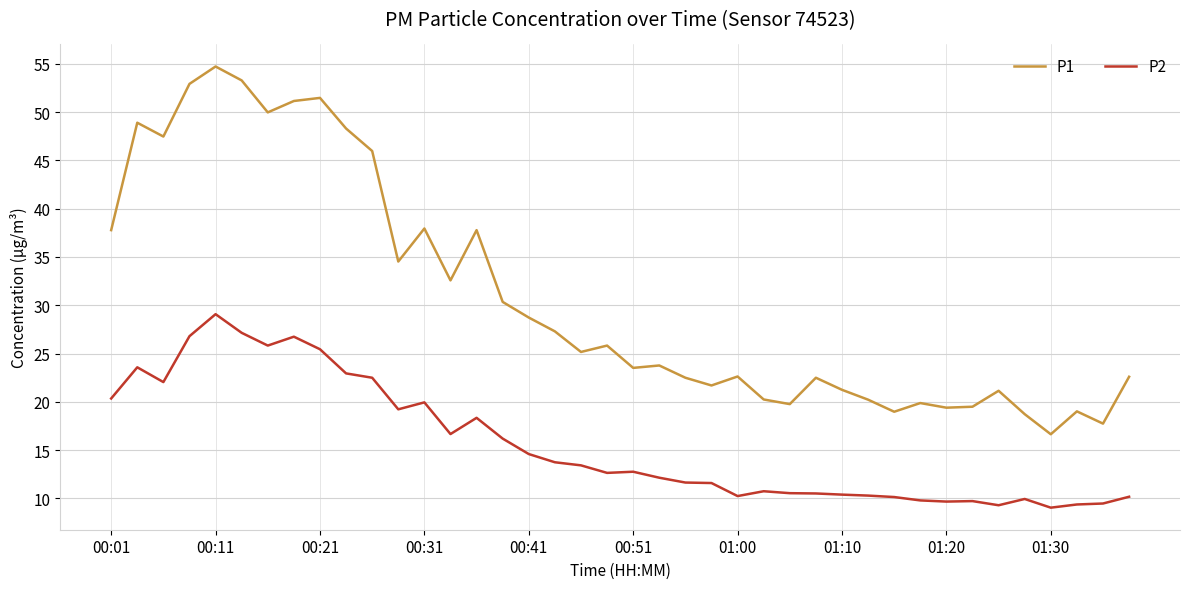

True or false: P1 and P2 intersect in this chart.

False